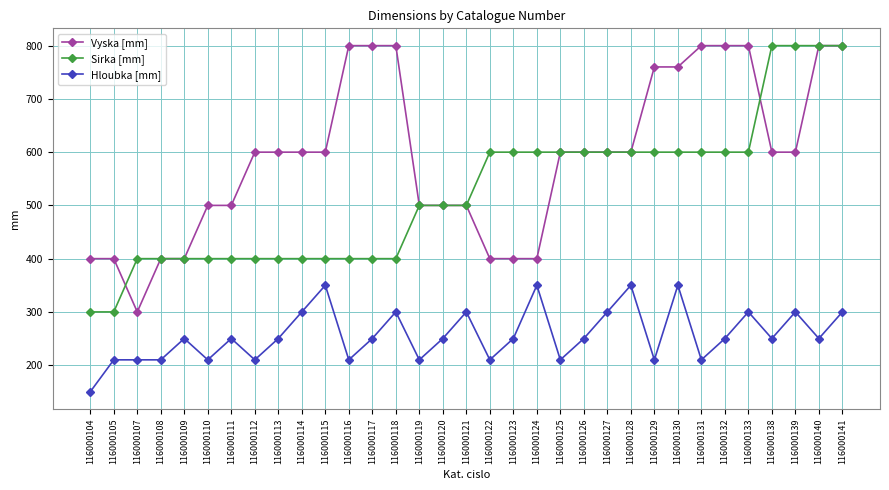

True or false: Vyska [mm] has a value of 400 at 116000104.

True